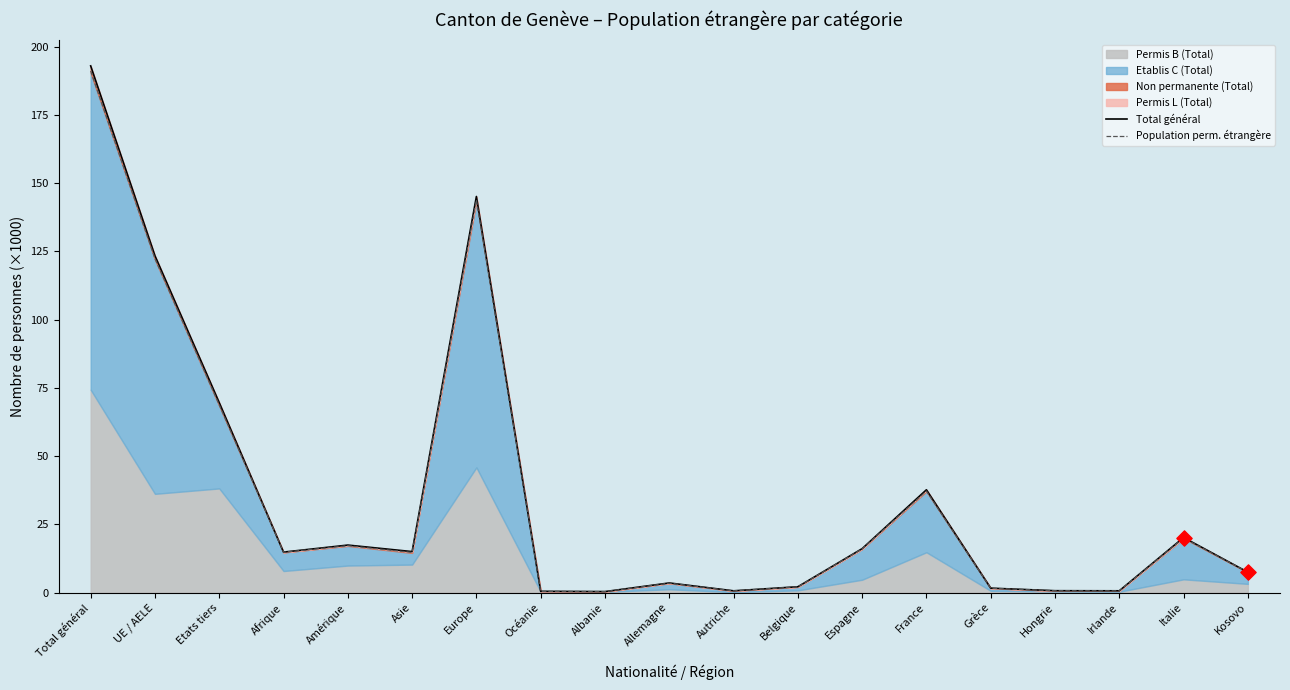

Is the value of Population perm. étrangère at Hongrie greater than the value of Total général at Belgique?

No